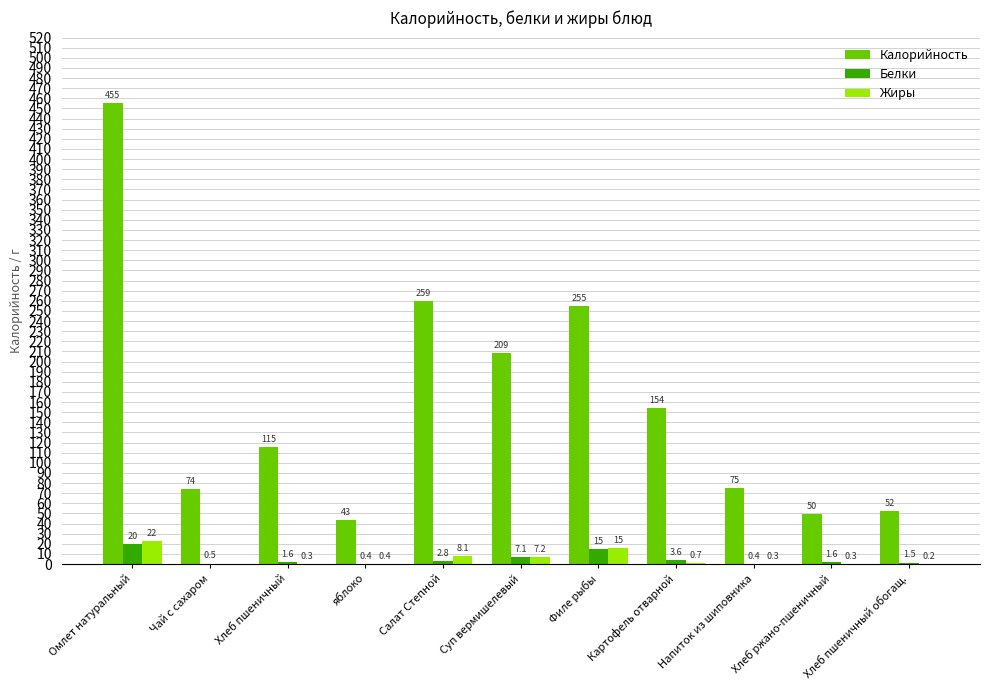

Read the Жиры value at Салат Степной.

8.1